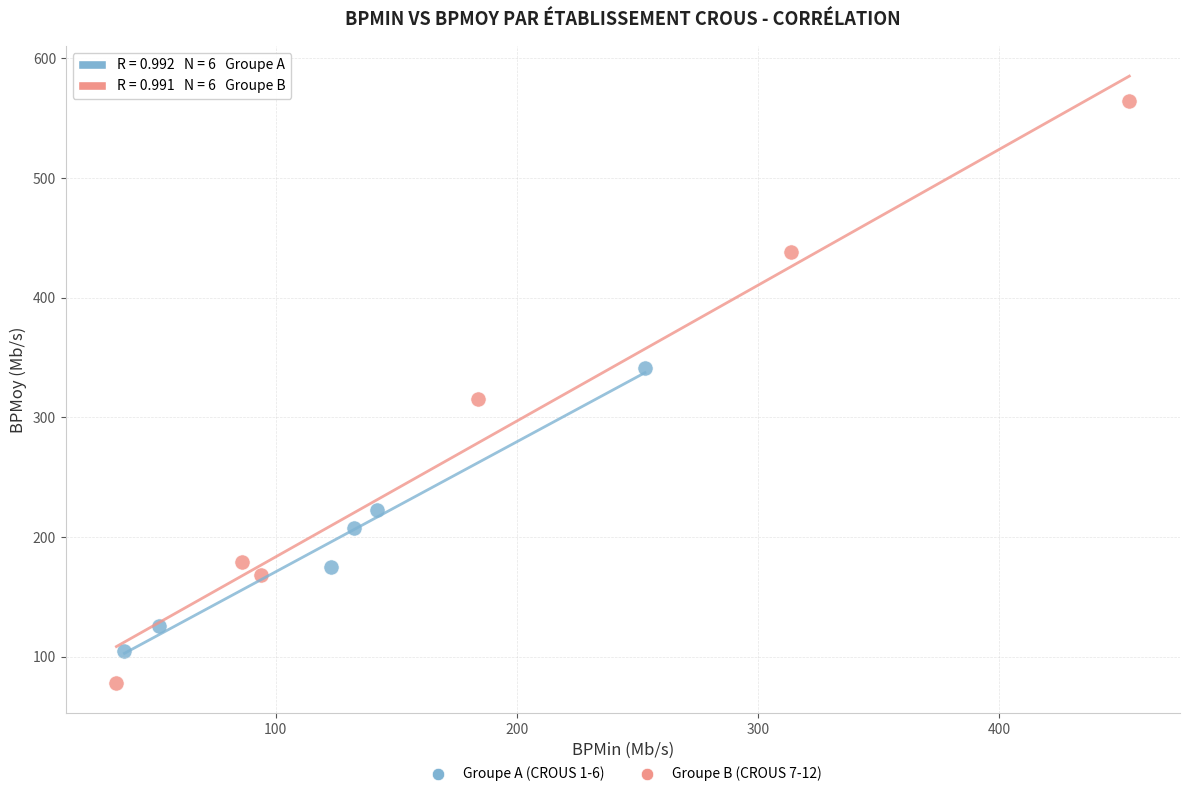

Which series contains the lowest Y value?

Groupe B (CROUS 7-12)